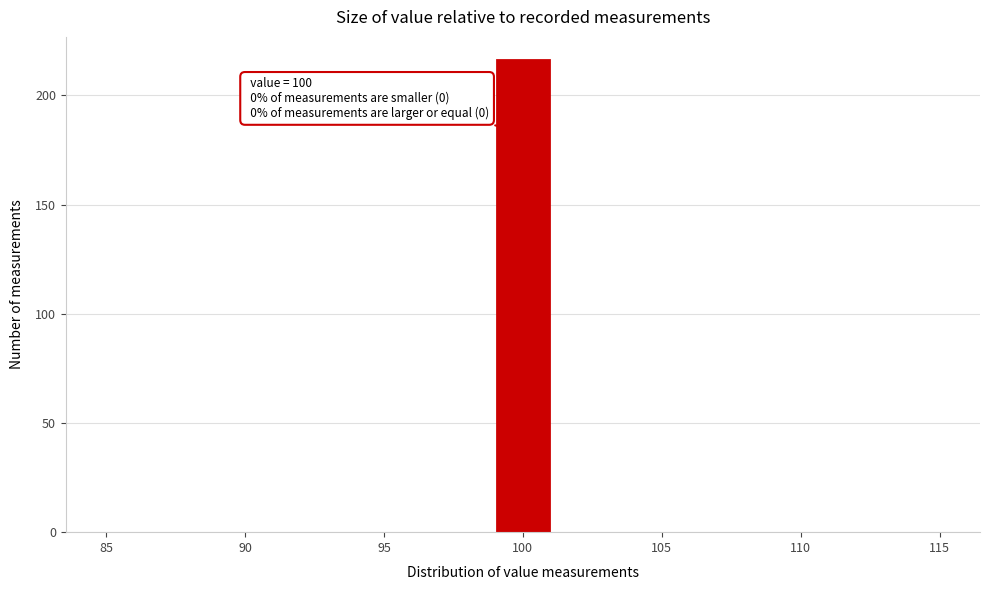

Over which range of the x-axis is the bar tallest?

99 to 101